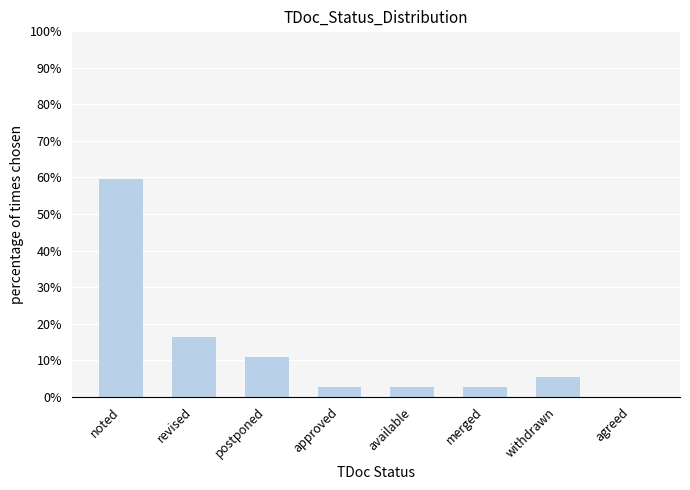

Reading left to right, transcribe all the data shown in this chart.

noted=59.5	revised=16.2	postponed=10.8	approved=2.7	available=2.7	merged=2.7	withdrawn=5.4	agreed=0.0